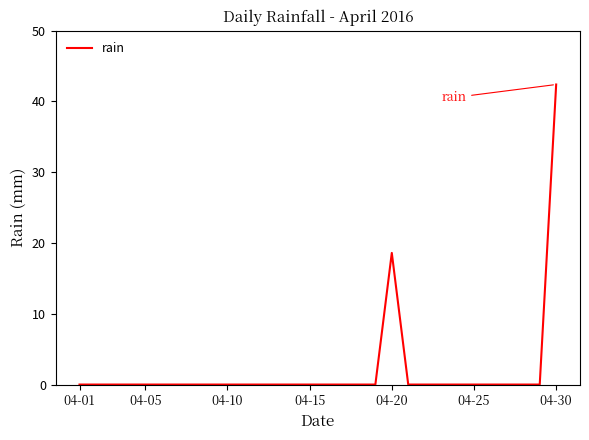

What is the greatest value displayed?

42.4